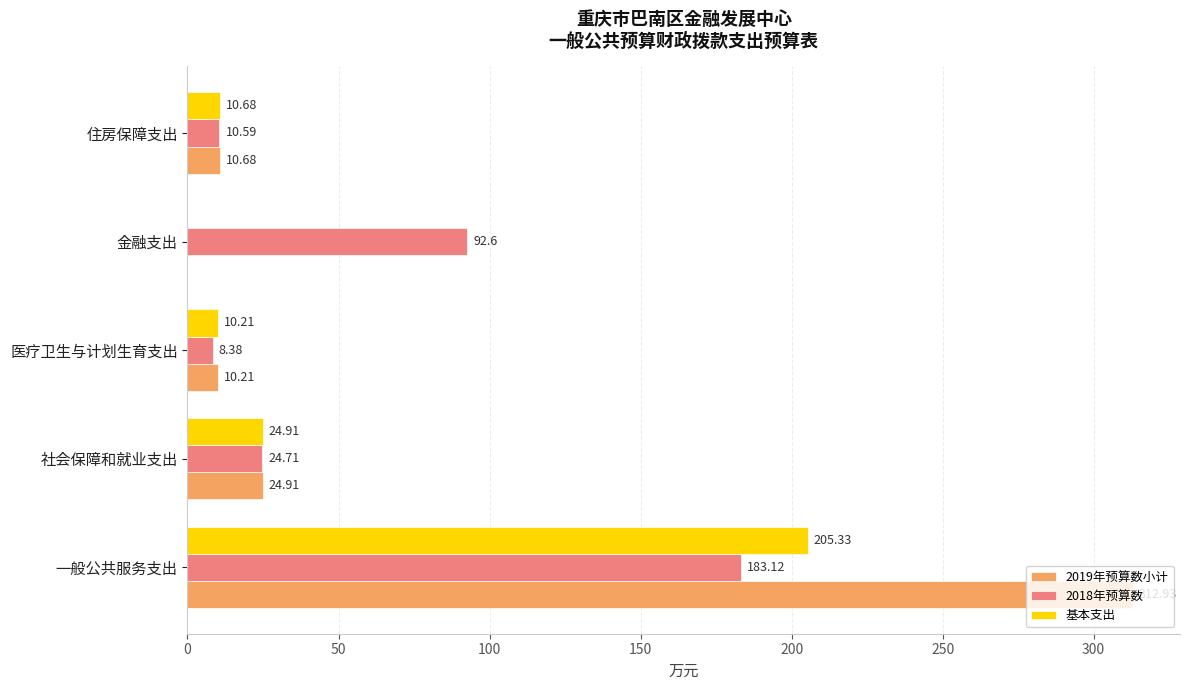

What is the sum of all 2019年预算数小计 values?

358.7